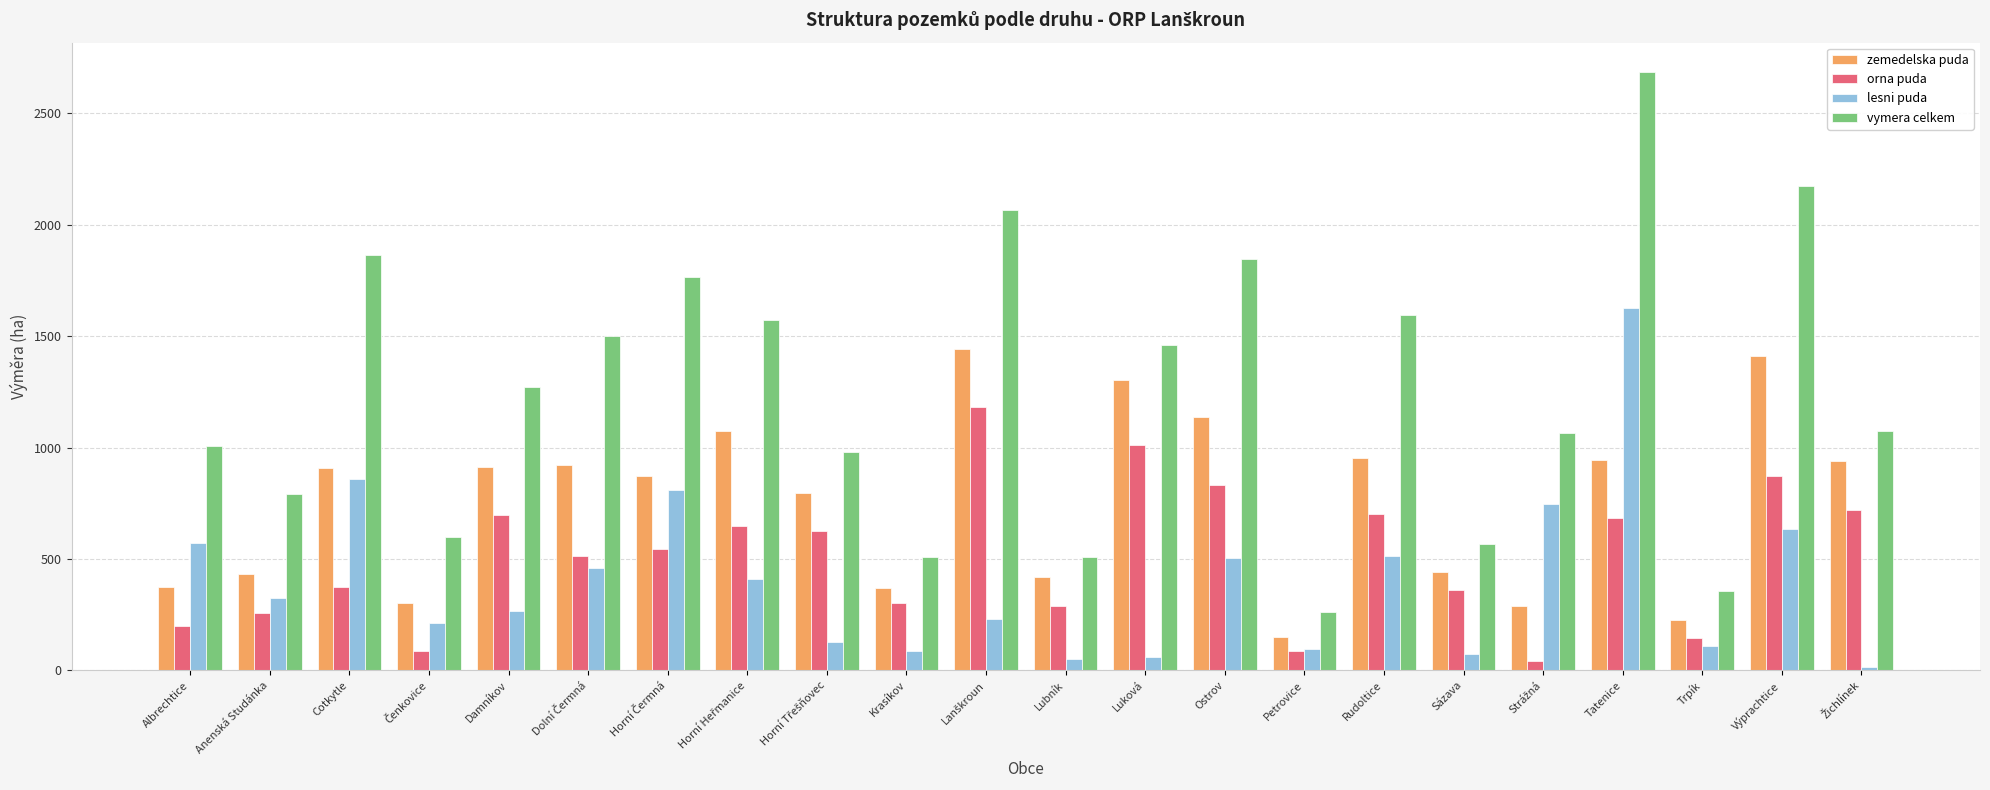

Which series has the largest range (max minus min)?

vymera celkem